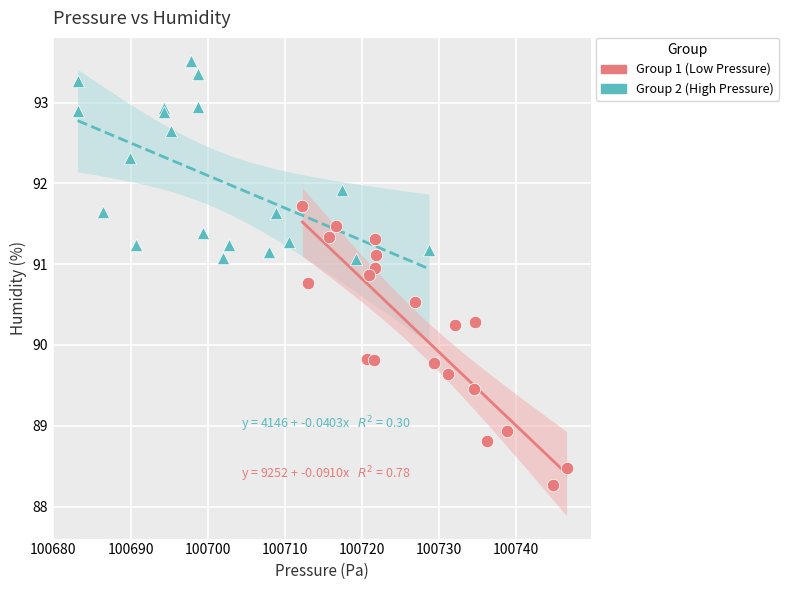

Which series contains the lowest Y value?

Group 1 (Low Pressure)